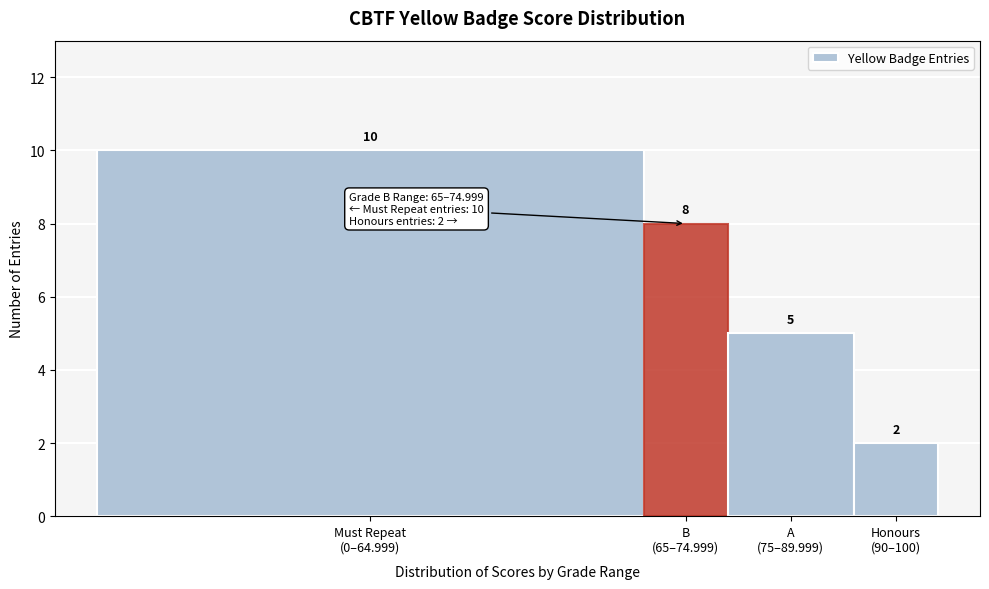

Reading left to right, what are all the values shown in this chart?

10	8	5	2